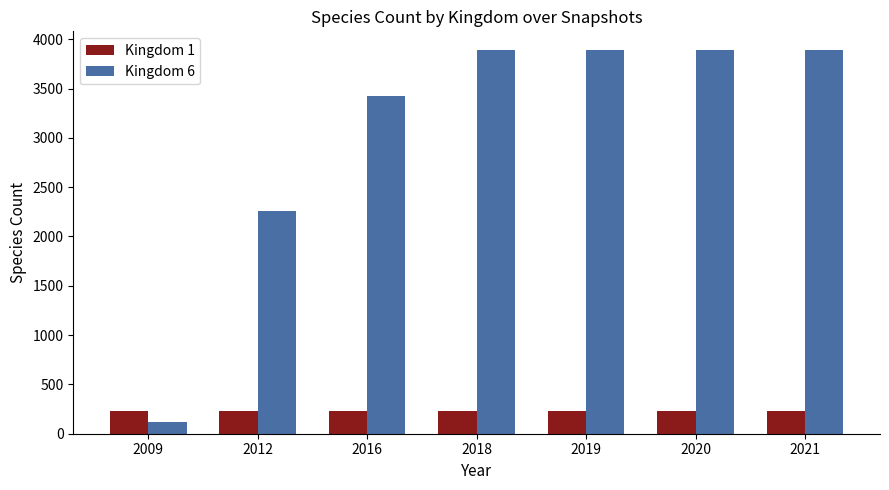

How many categories are shown in the chart?

7